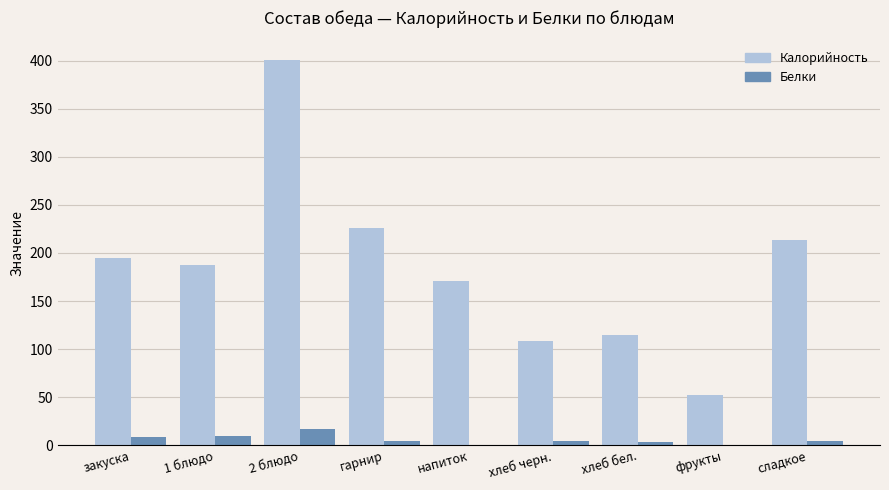

Is the value of Белки at гарнир greater than the value of Калорийность at напиток?

No